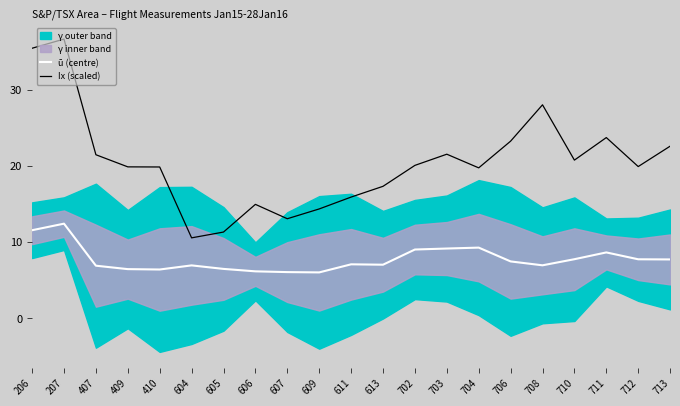

What is the sum of the Ix (scaled) values at 704 and 702?

39.8